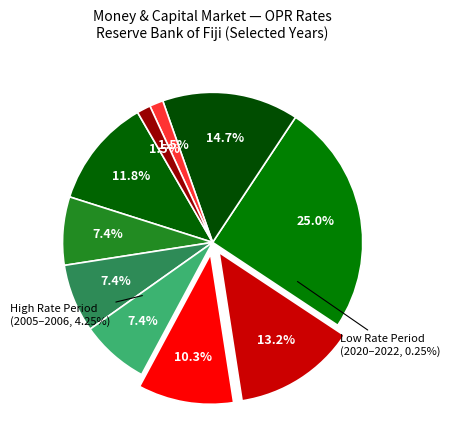

To the nearest percent, what is the difference between the 2.0 and 2.25 slice percentages?

1%